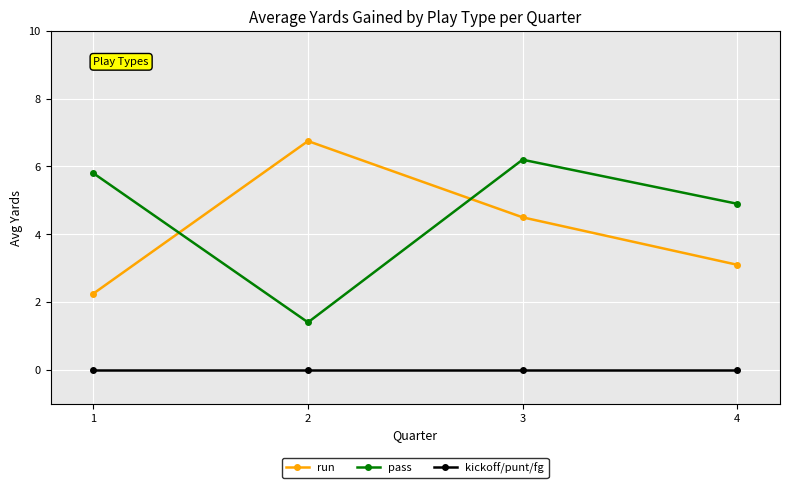

What is the sum of all pass values?

18.3